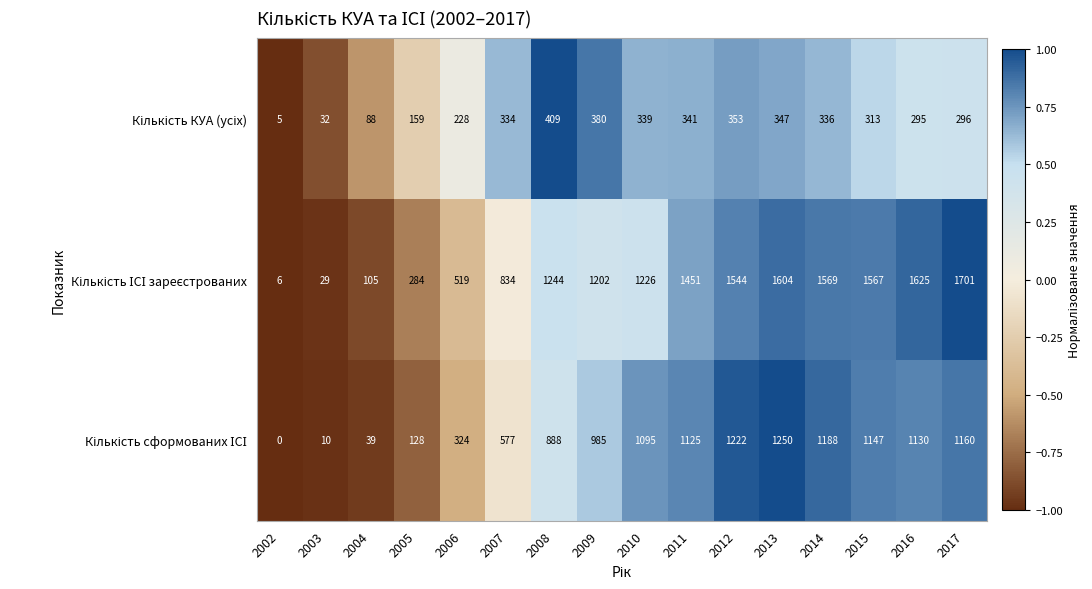

Which category has the lowest value across all series?

2002